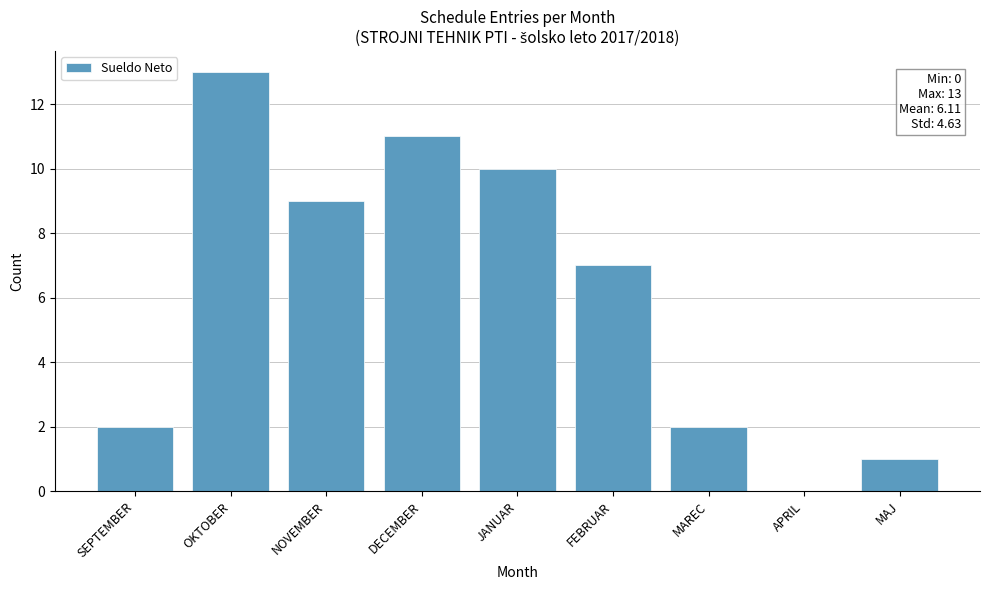

Are the bars grouped side by side (vs. stacked)?

No